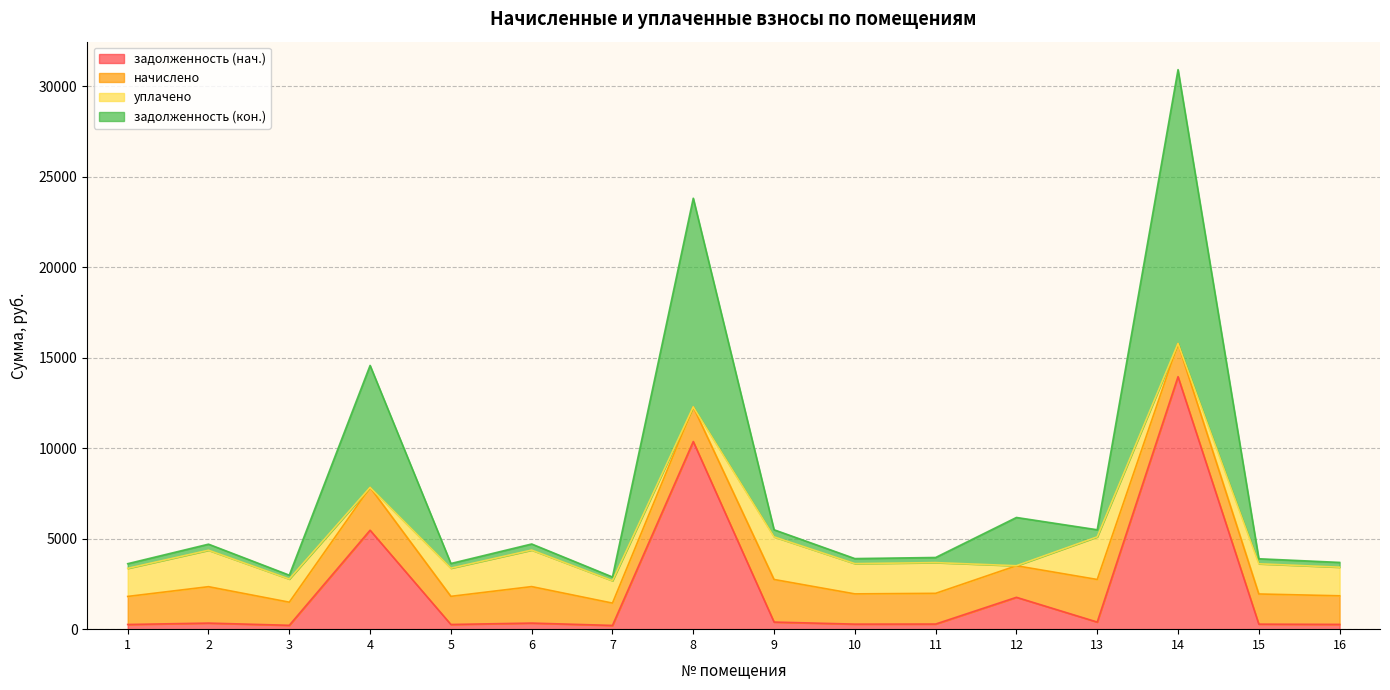

Read the задолженность (нач.) value at 2.

335.5